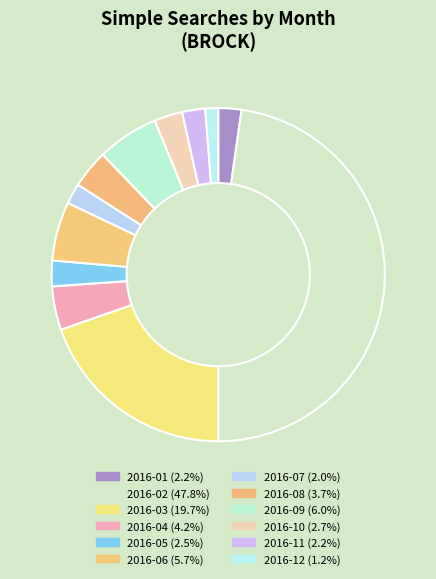

Which category has the smallest portion of the pie?

2016-12